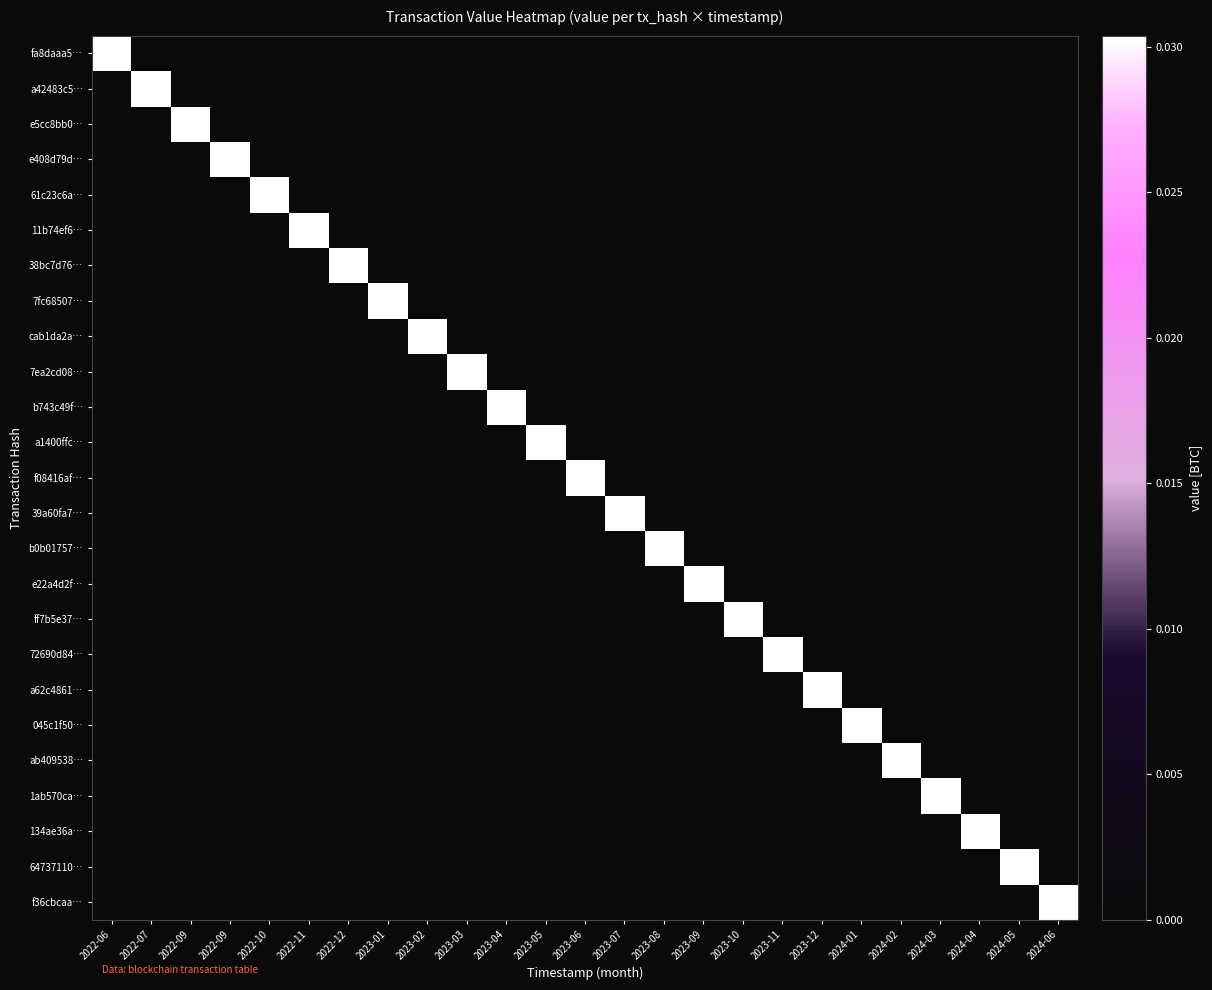

Rank the series at 2023-11 from highest to lowest value.

72690d84…, fa8daaa5…, a42483c5…, e5cc8bb0…, e408d79d…, 61c23c6a…, 11b74ef6…, 38bc7d76…, 7fc68507…, cab1da2a…, 7ea2cd08…, b743c49f…, a1400ffc…, f08416af…, 39a60fa7…, b0b01757…, e22a4d2f…, ff7b5e37…, a62c4861…, 045c1f50…, ab409538…, 1ab570ca…, 134ae36a…, 64737110…, f36cbcaa…